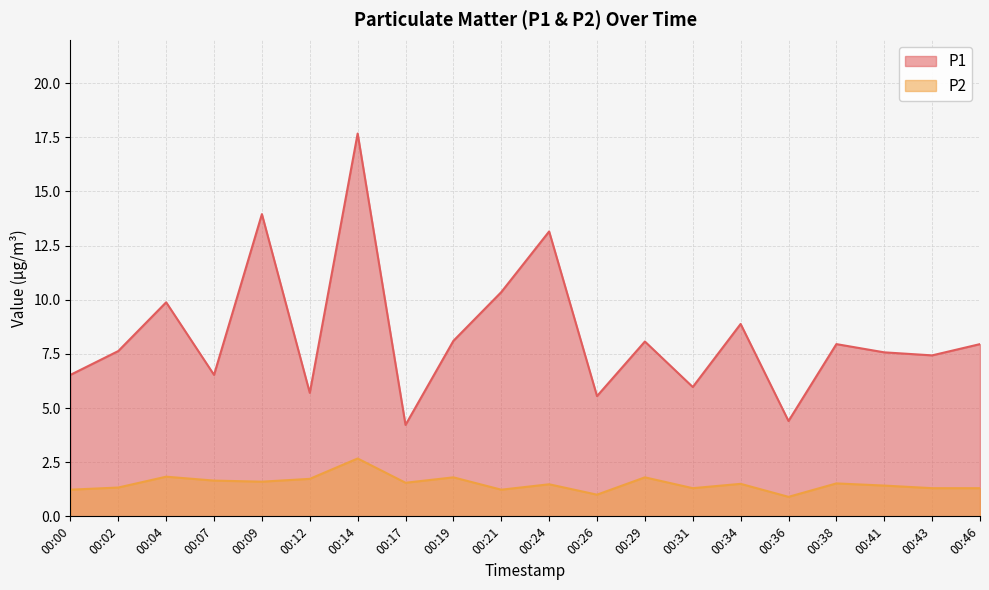

Is the value of P2 at 00:26 greater than the value of P1 at 00:00?

No